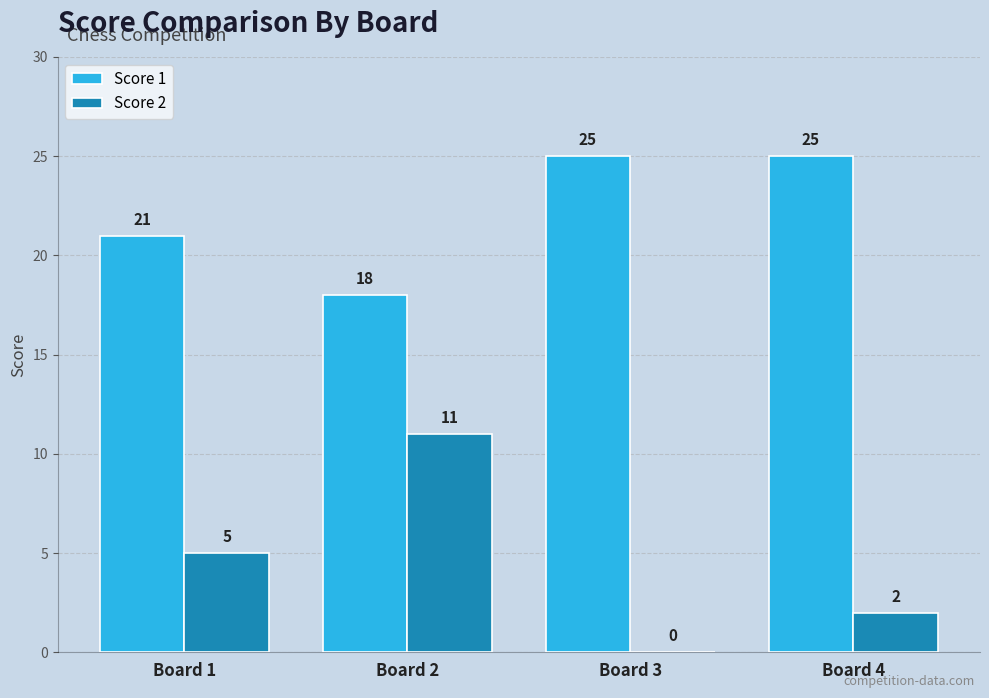

What is the sum of all Score 1 values?

89